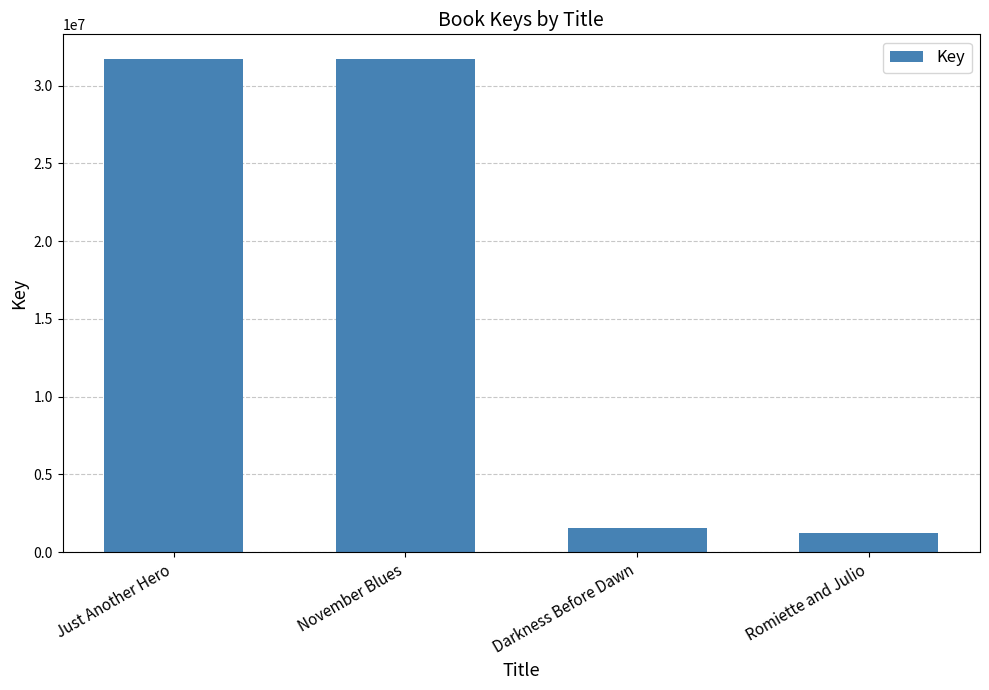

What is the change in value from Just Another Hero to November Blues?

-611